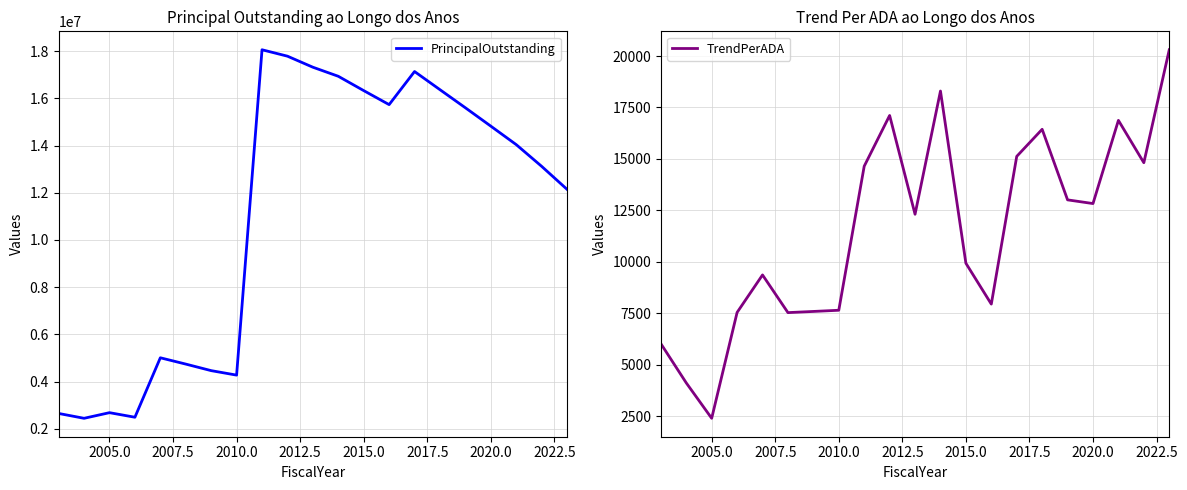

True or false: TrendPerADA has a value of 2407.9 at 2005.0.

True